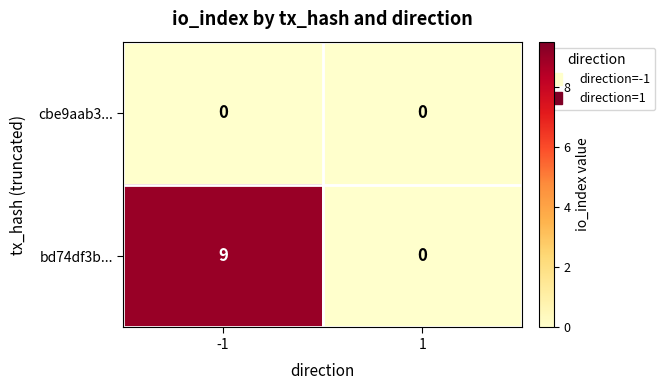

At which category is the sum across all series the highest?

-1